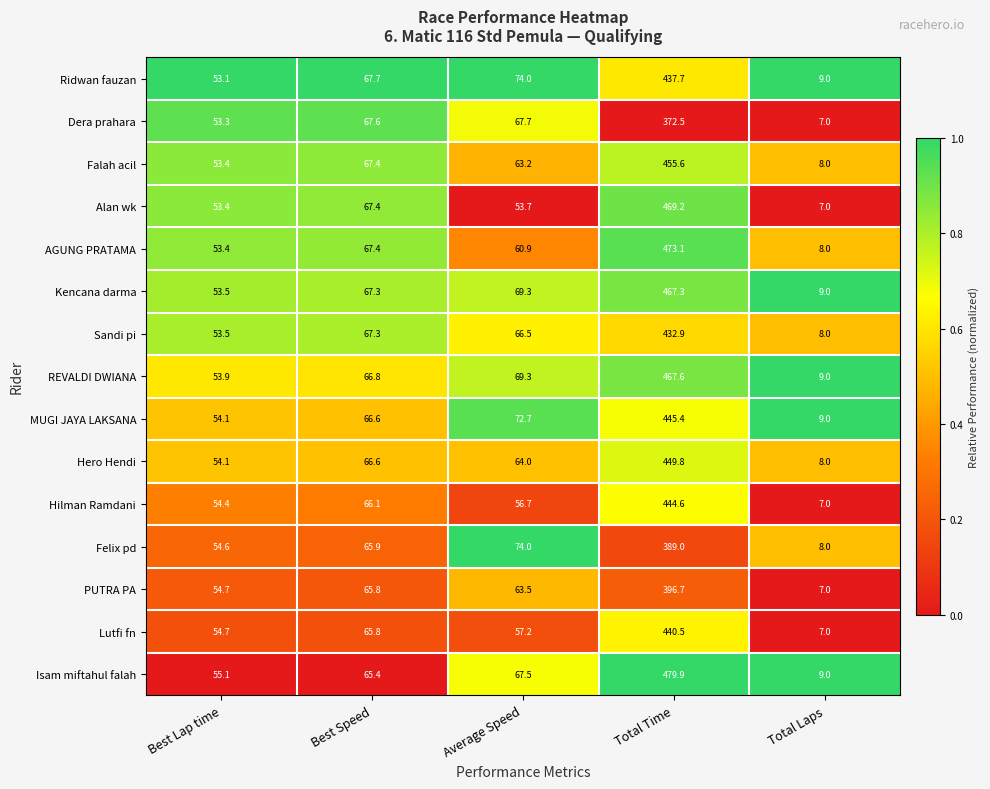

Which series has the largest total across all categories?

Isam miftahul falah